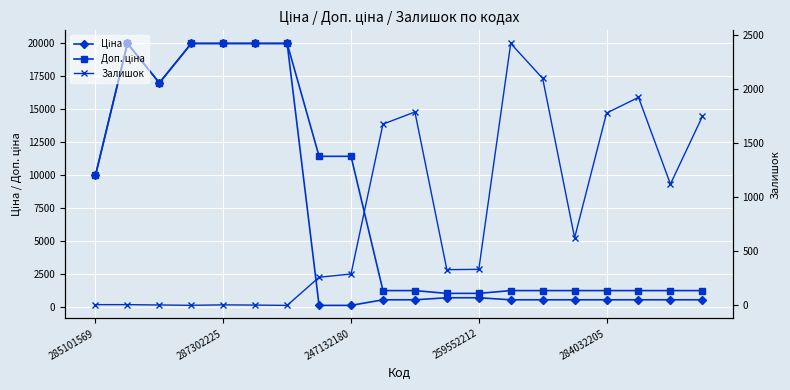

What are all the series names shown in the legend?

Ціна, Доп. ціна, Залишок